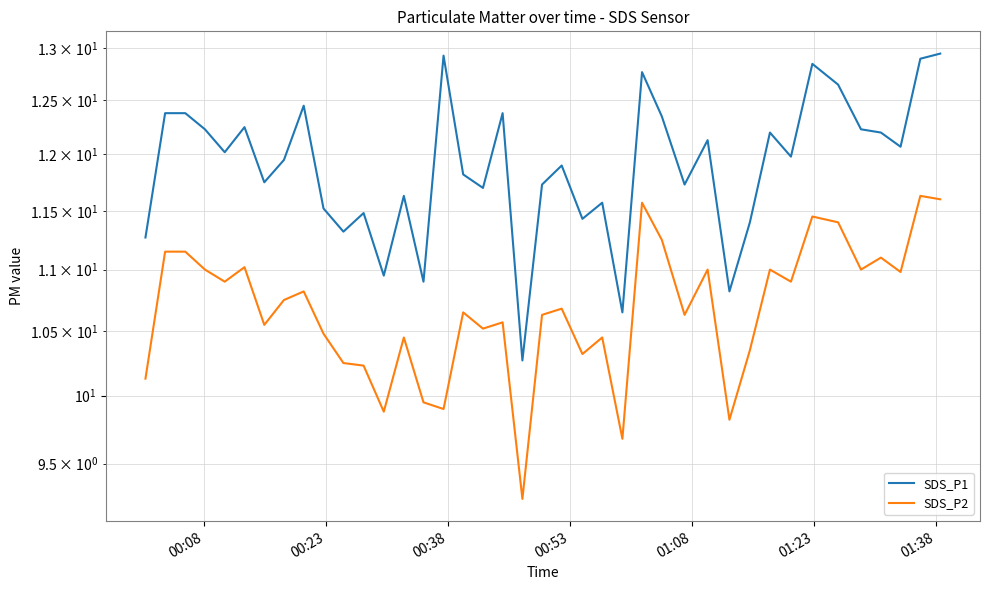

True or false: SDS_P1 and SDS_P2 intersect in this chart.

False